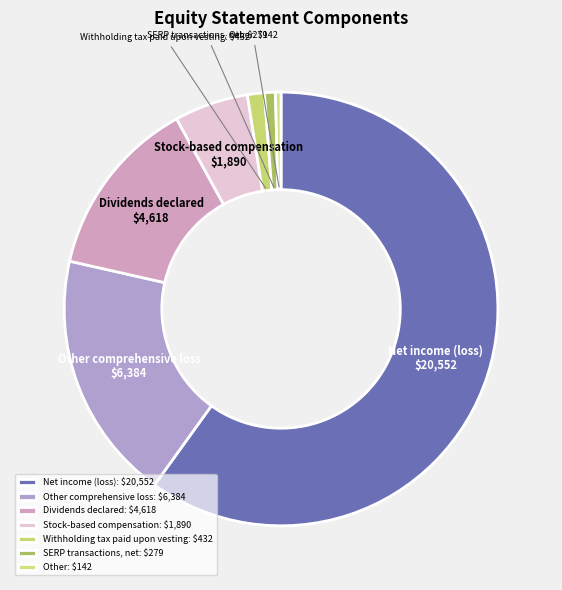

Which category has the biggest portion of the pie?

Net income (loss)